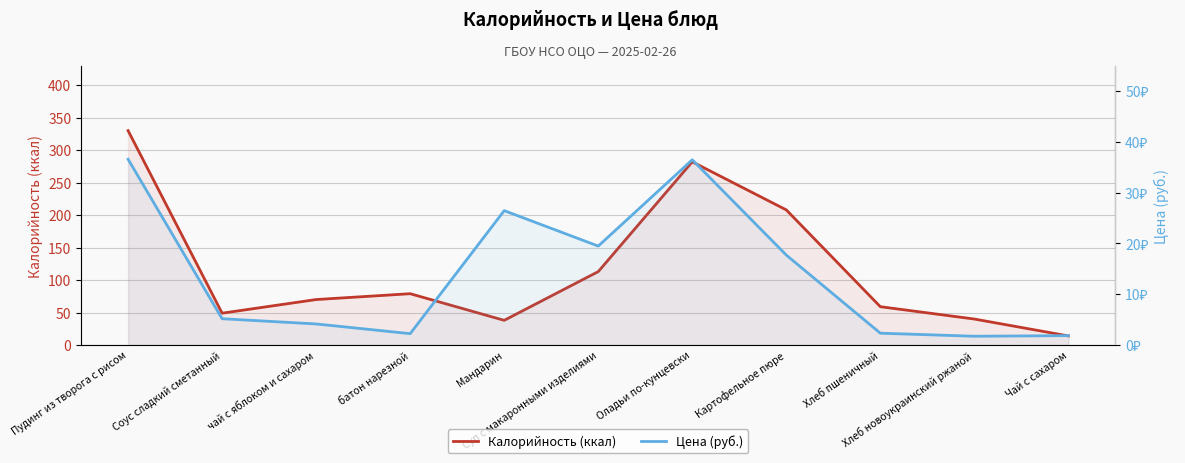

What is the spread (max minus min) of values at чай с яблоком и сахаром?

65.8